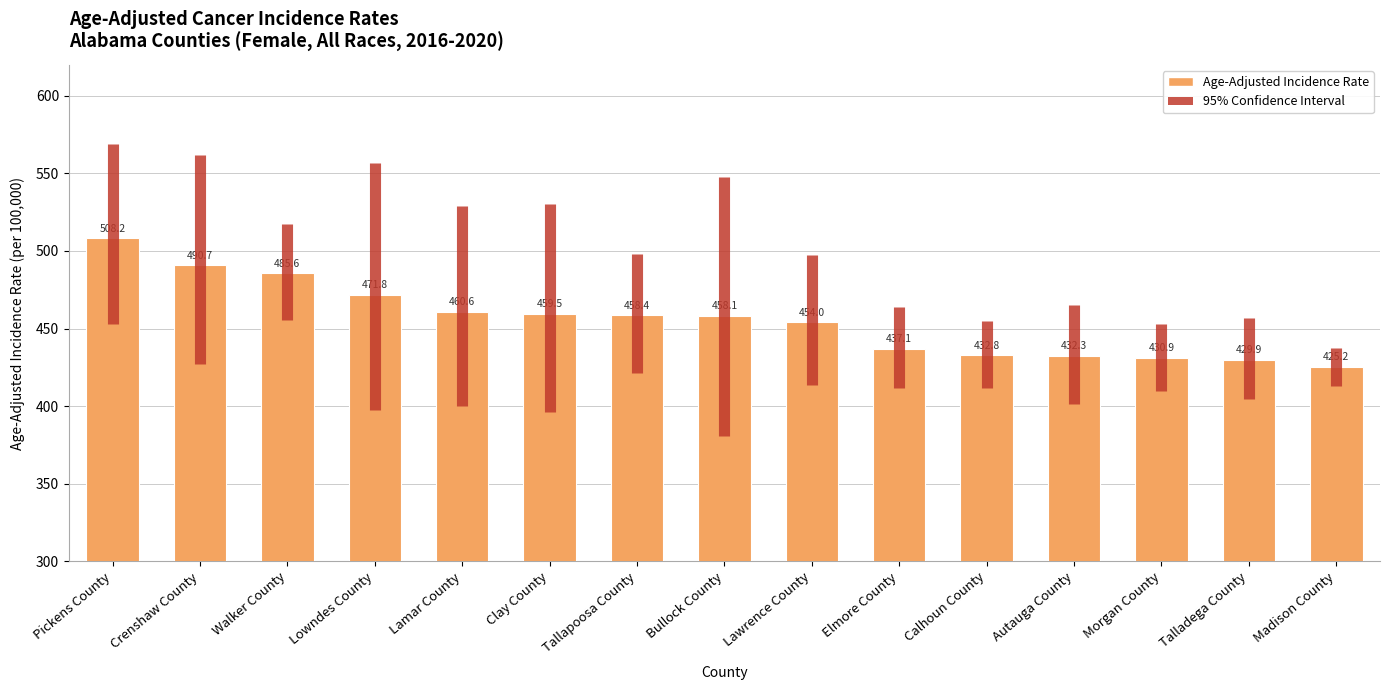

How many values exceed 458?

8